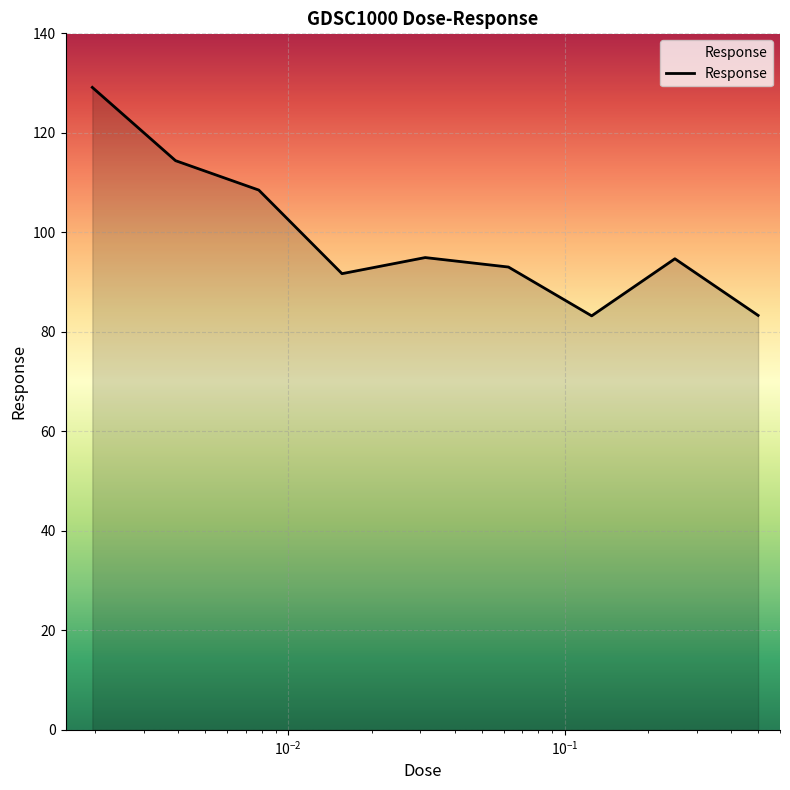

Does the chart display data point markers on the line(s)?

No